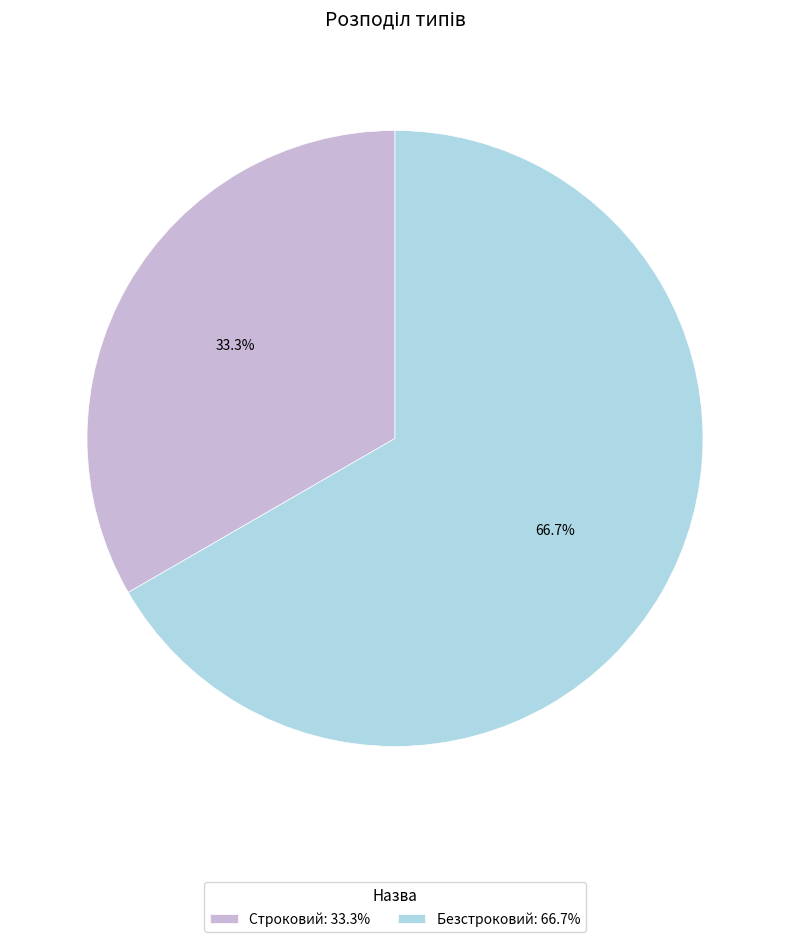

To the nearest percent, what is the average slice percentage?

50%